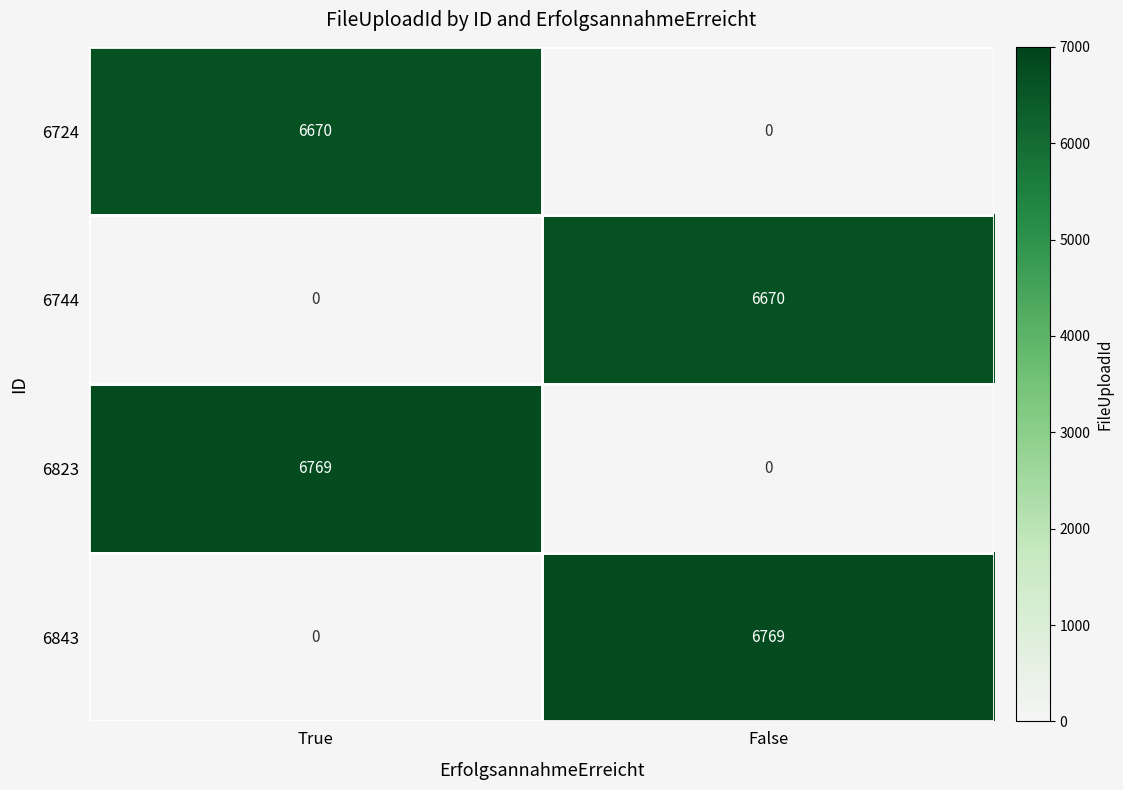

At how many categories does at least one series exceed 3143?

2